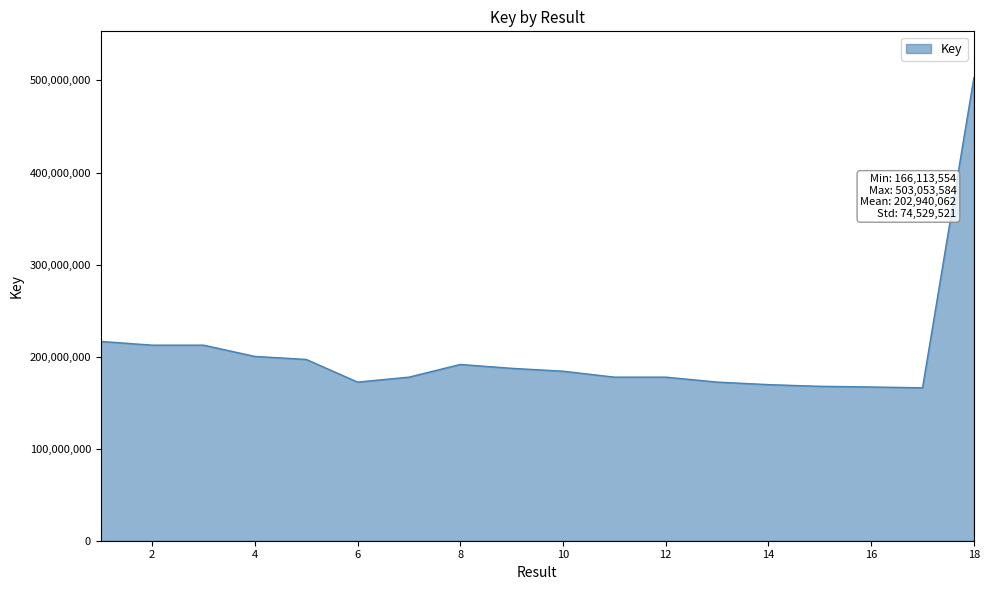

What is the greatest value displayed?

503053584